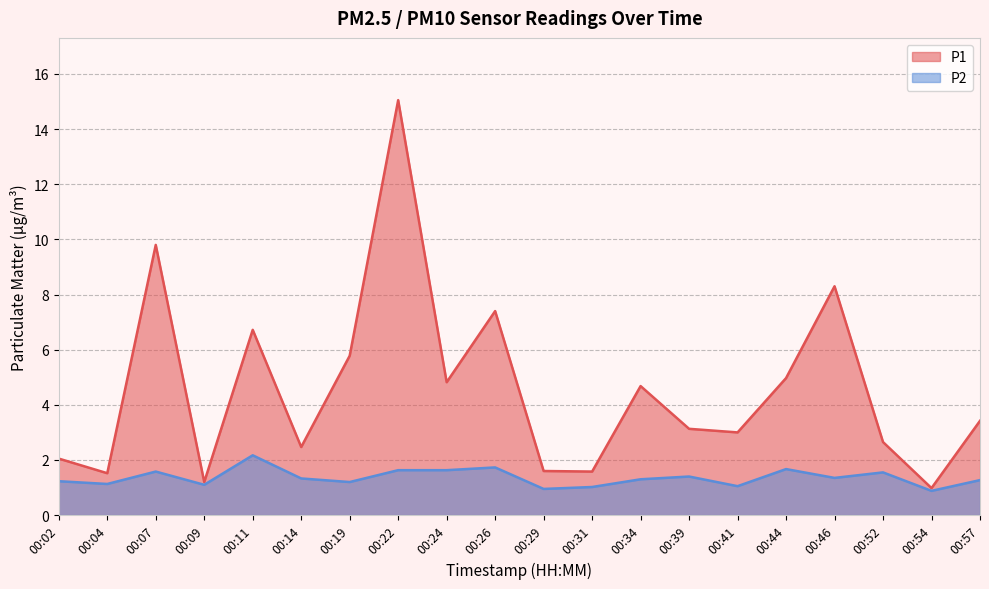

What is the difference between the second highest and second lowest values in the P2 series?

0.8